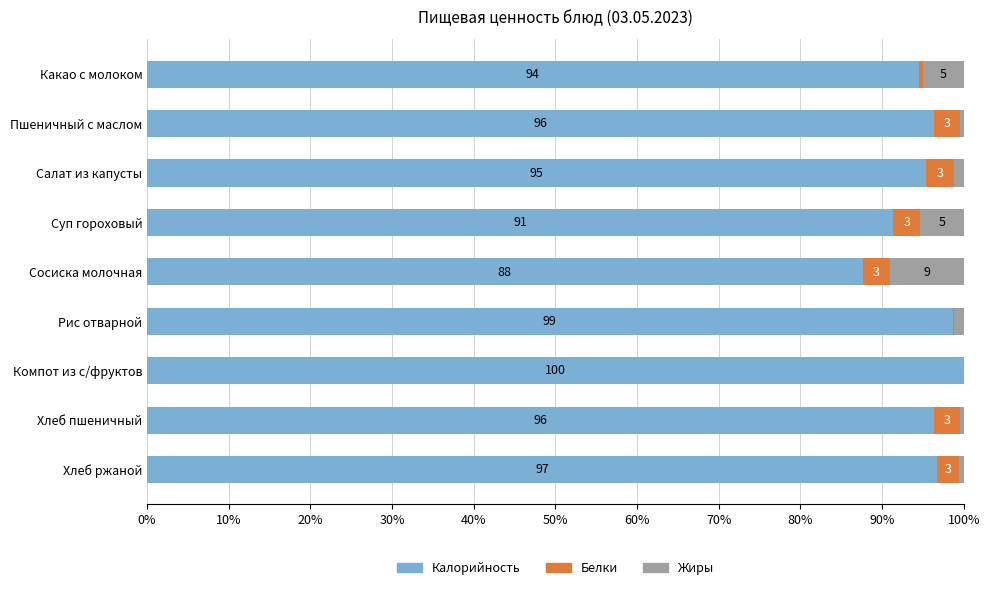

At which label does Калорийность reach its peak?

Компот из с/фруктов